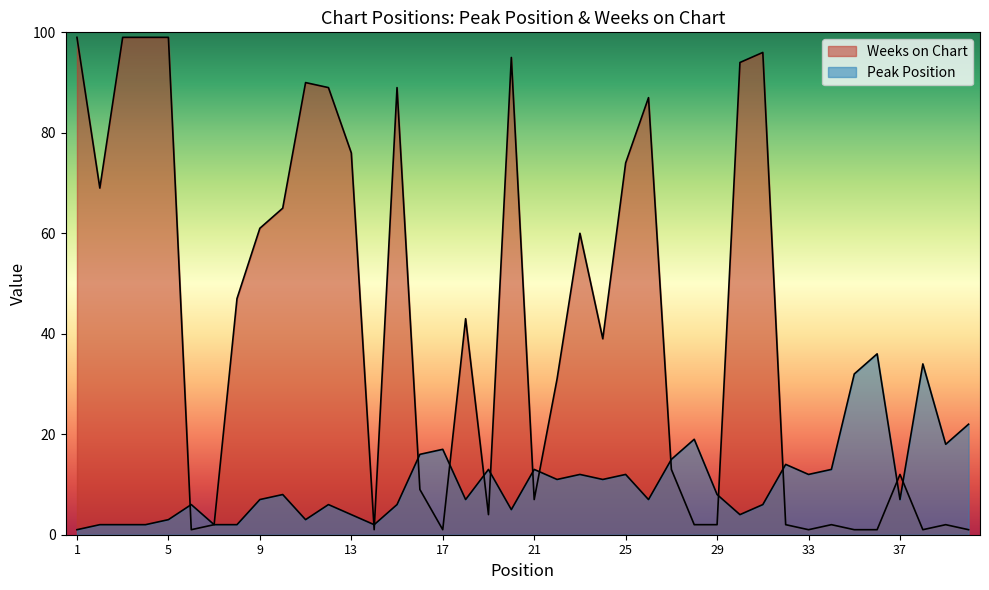

What is the maximum value shown in the chart?

99